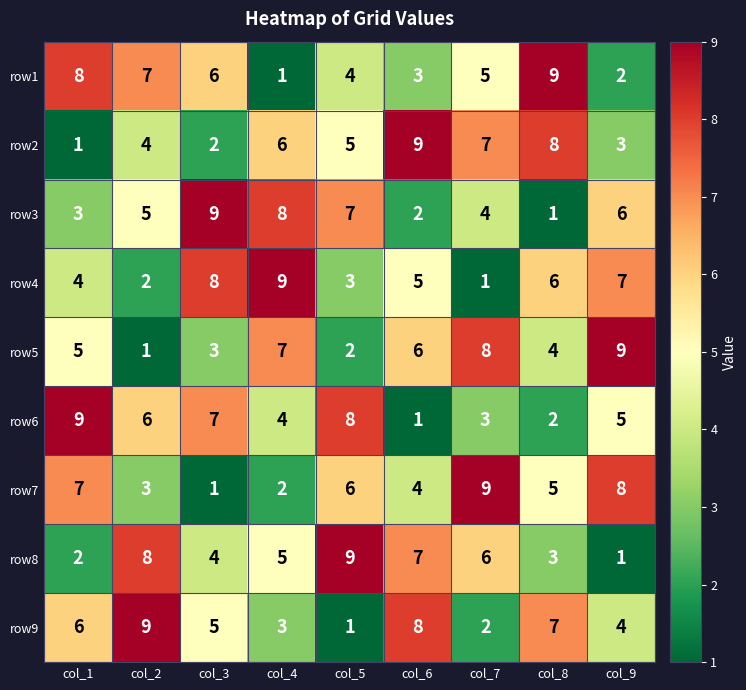

At which label is row5 closest to 5?

col_1